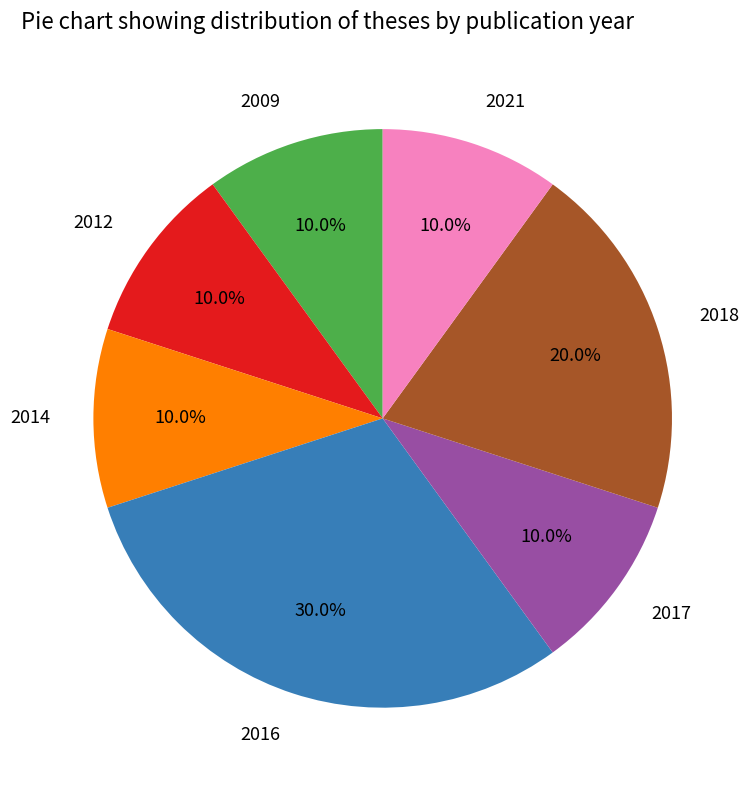

Is 2016 the majority of the pie?

No